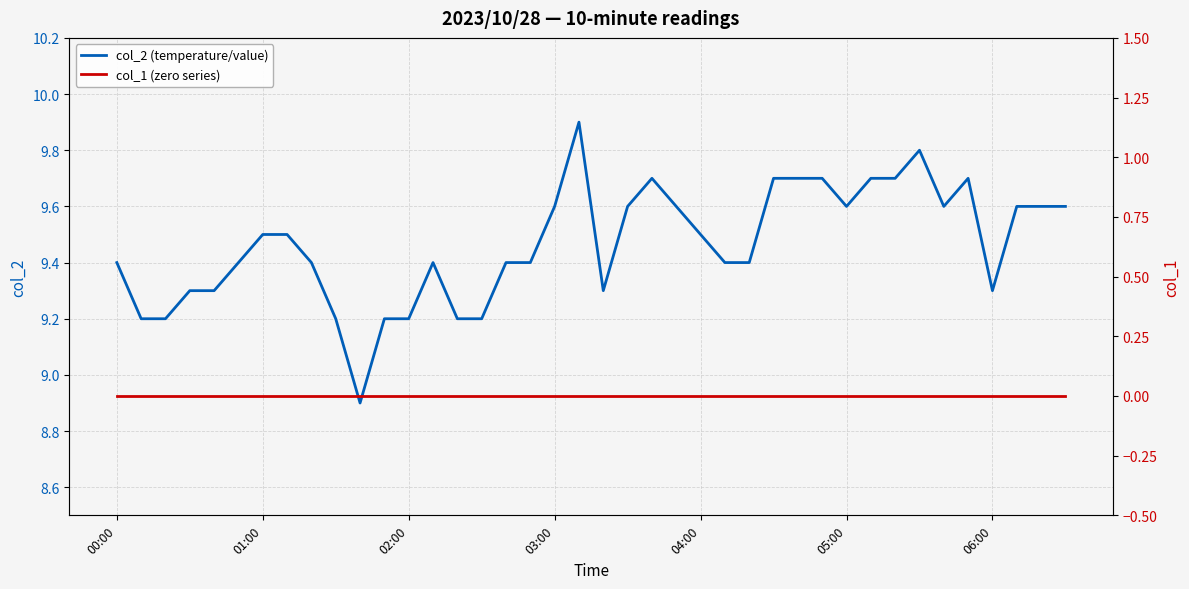

What is the spread (max minus min) of values at 10?

8.9